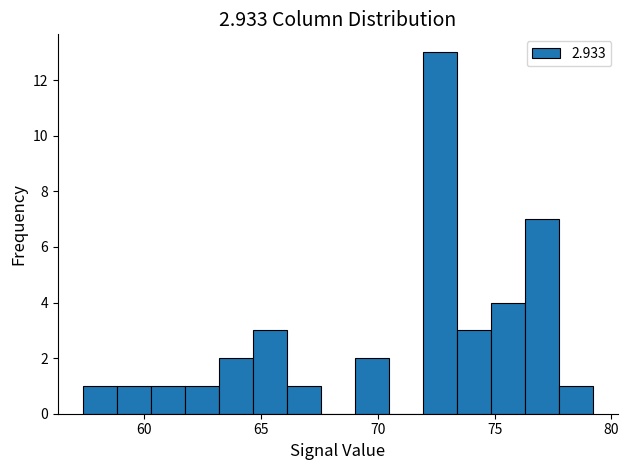

Read against the x-axis, roughly where is the centre of the tallest bar?

72.5